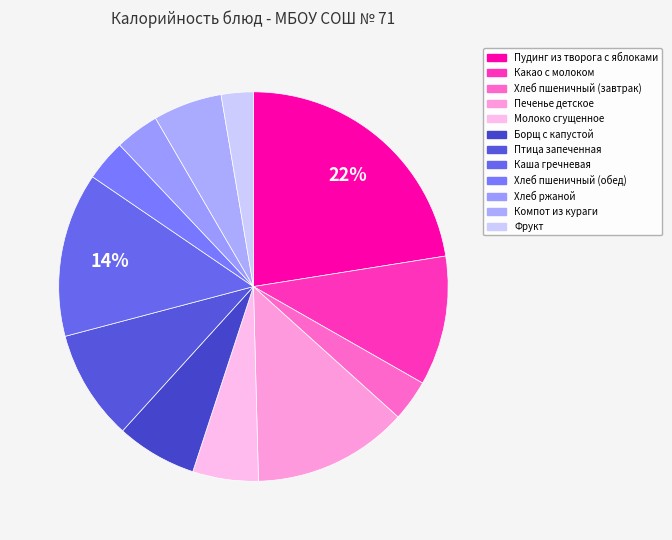

To the nearest percent, what is the combined percentage of Борщ с капустой and Птица запеченная?

16%